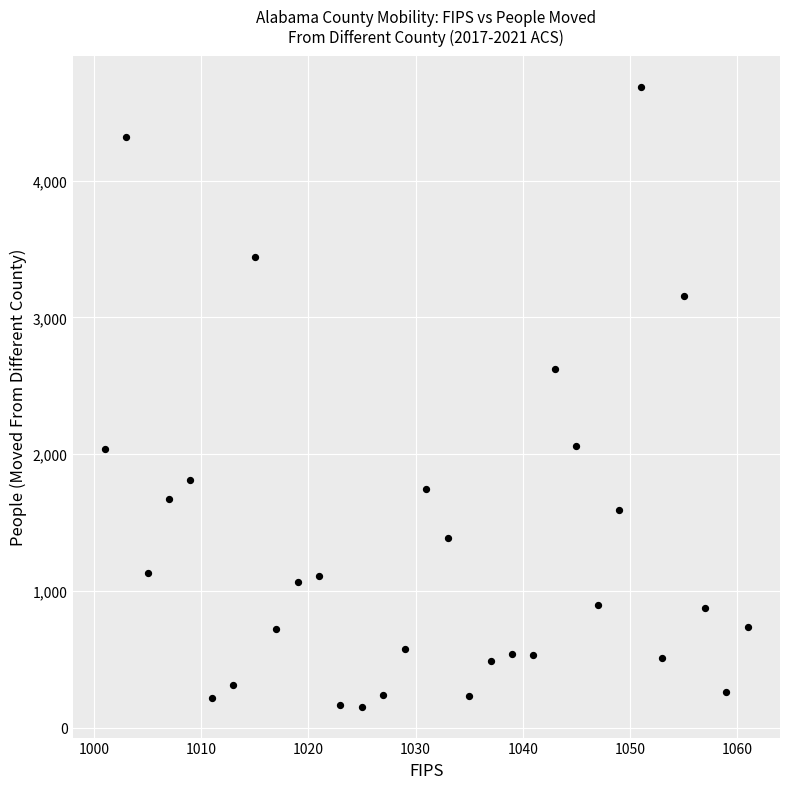

What is the range of Y values (max minus min)?

4534